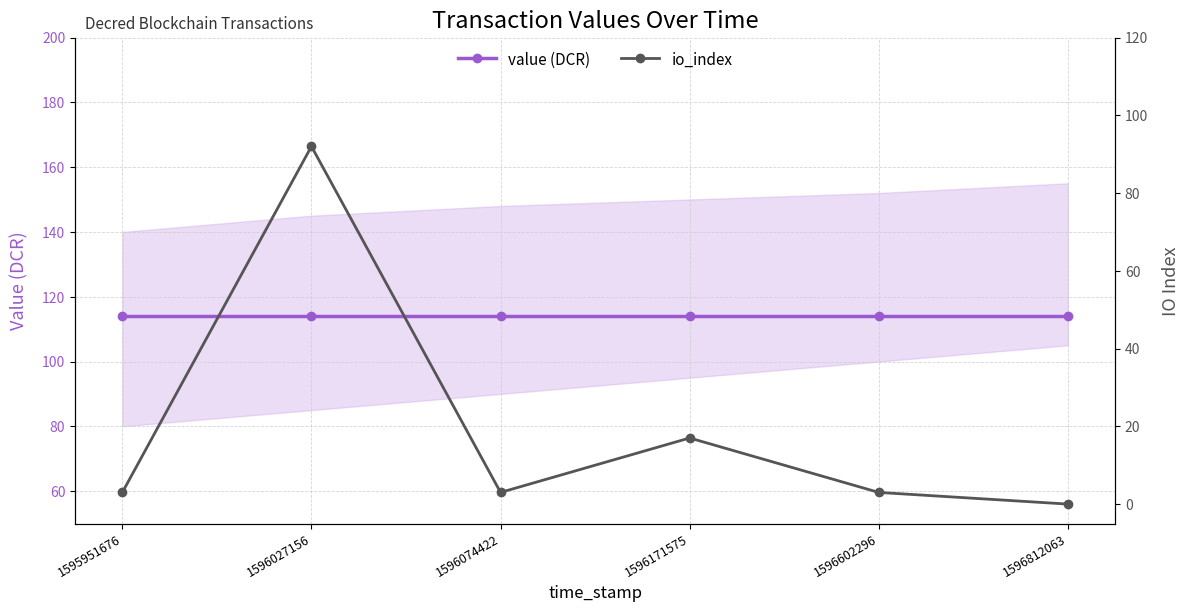

What is the difference between the maximum and minimum values in the io_index series?

92.0